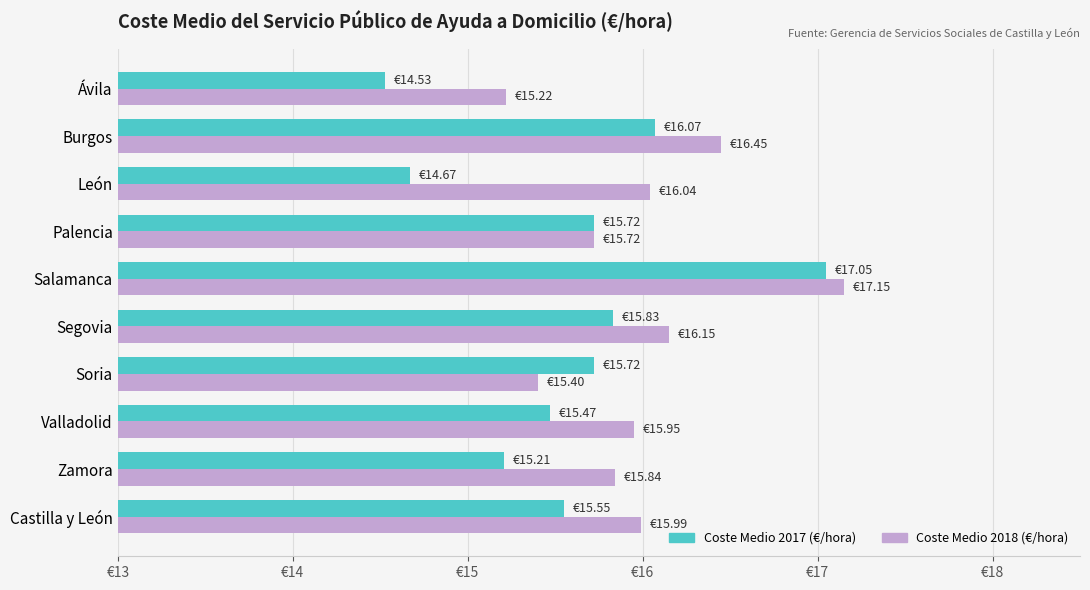

What is the sum of all Coste Medio 2018 (€/hora) values?

159.9